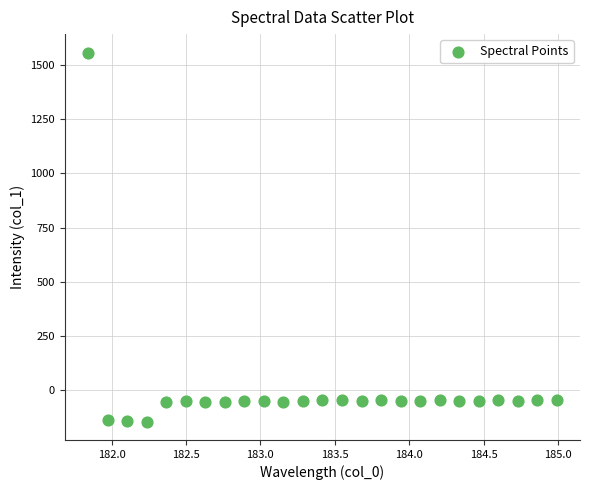

What is the range of X values (max minus min)?

3.1